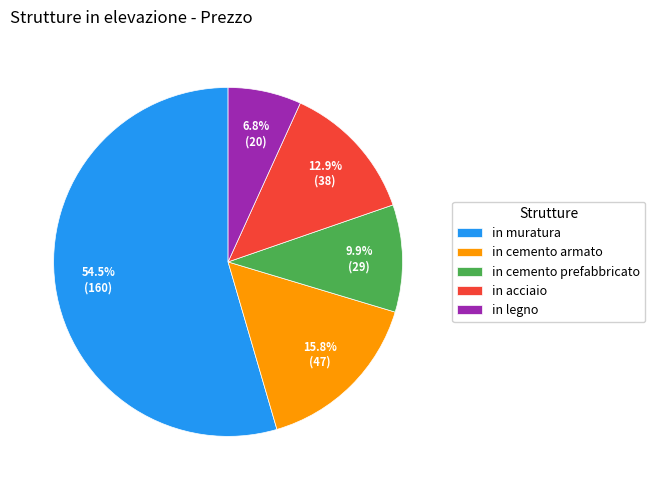

How many segments does this pie chart have?

5